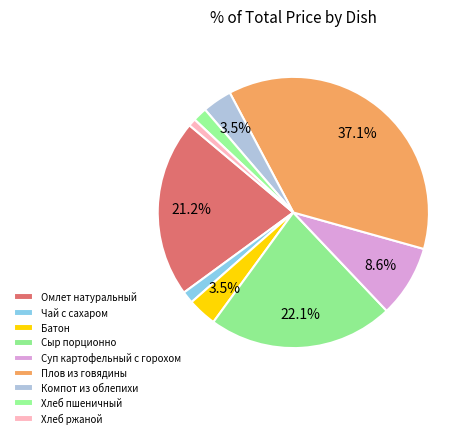

How many slices are in this pie chart?

9